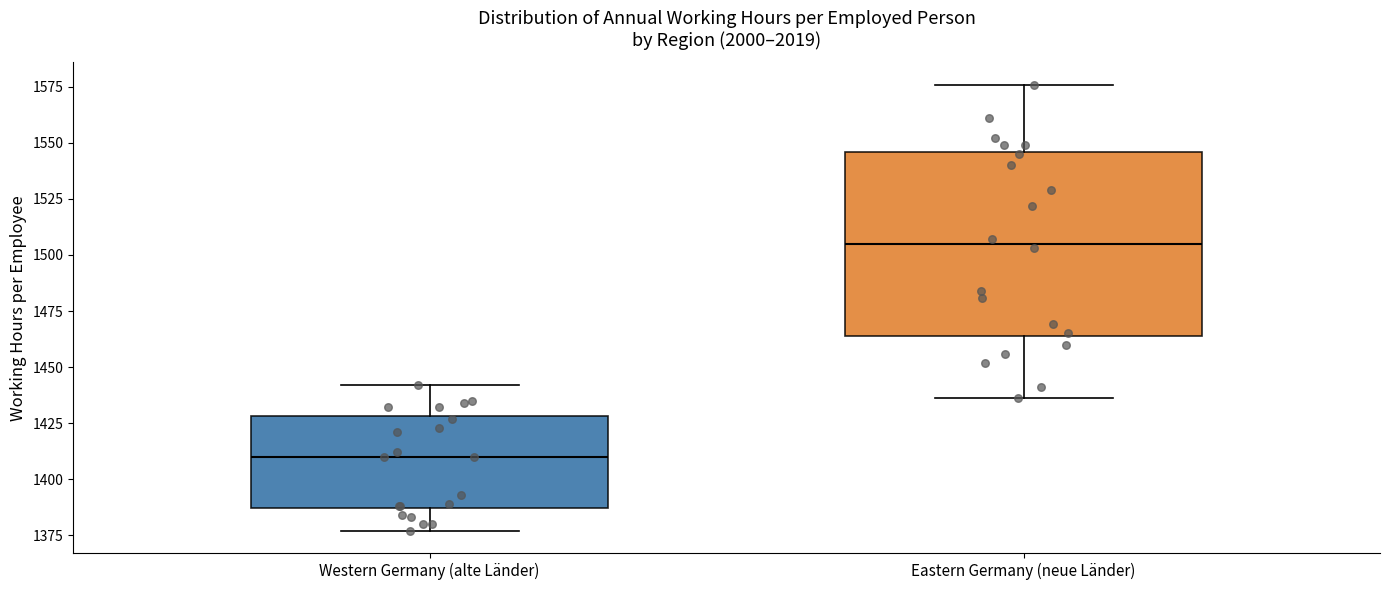

Which box has the highest median line?

Eastern Germany (neue Länder)